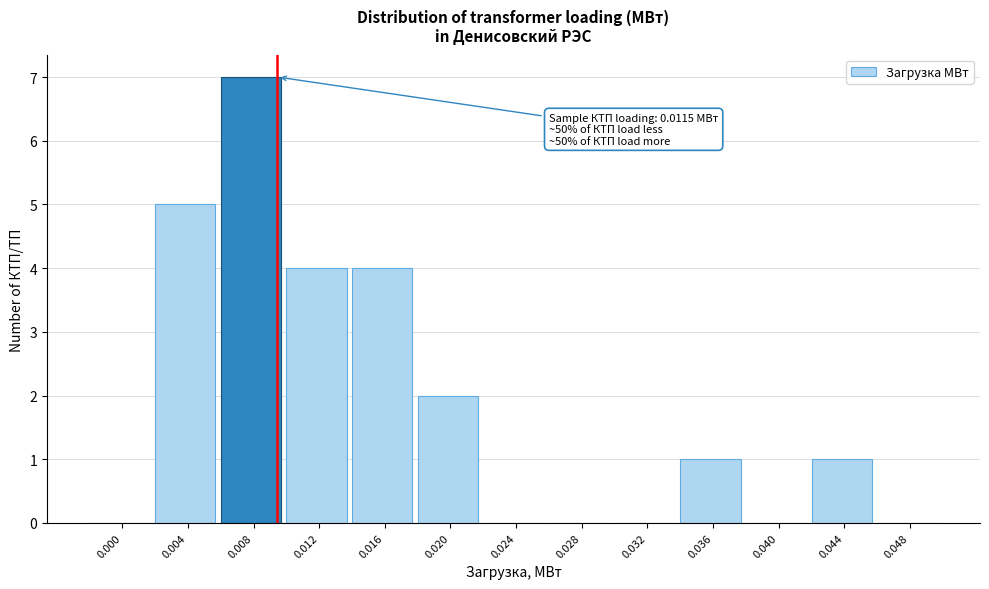

Reading left to right, list all the values displayed in this chart.

0.000=0	0.004=5	0.008=7	0.012=4	0.016=4	0.020=2	0.024=0	0.028=0	0.032=0	0.036=1	0.040=0	0.044=1	0.048=0